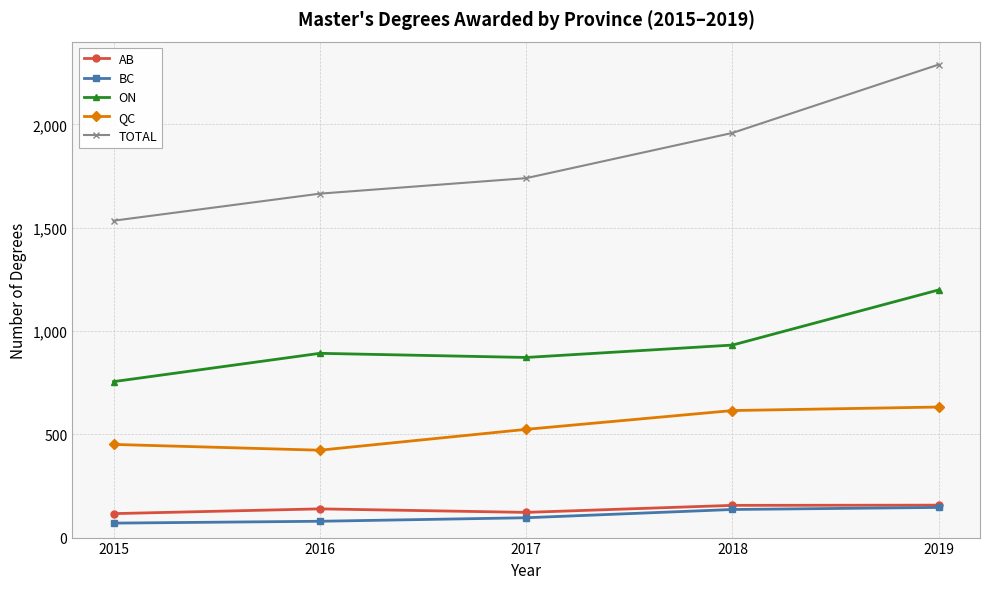

Is the value of QC at 2017 greater than the value of ON at 2018?

No